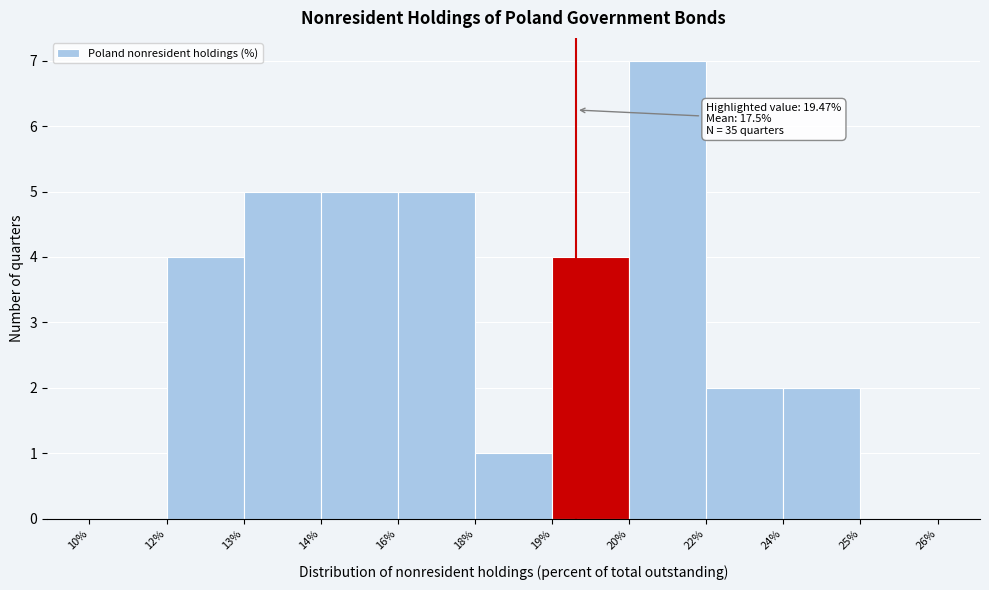

Reading left to right, what are all the values shown in this chart?

10%=0	12%=4	13%=5	14%=5	16%=5	18%=1	19%=4	20%=7	22%=2	24%=2	25%=0